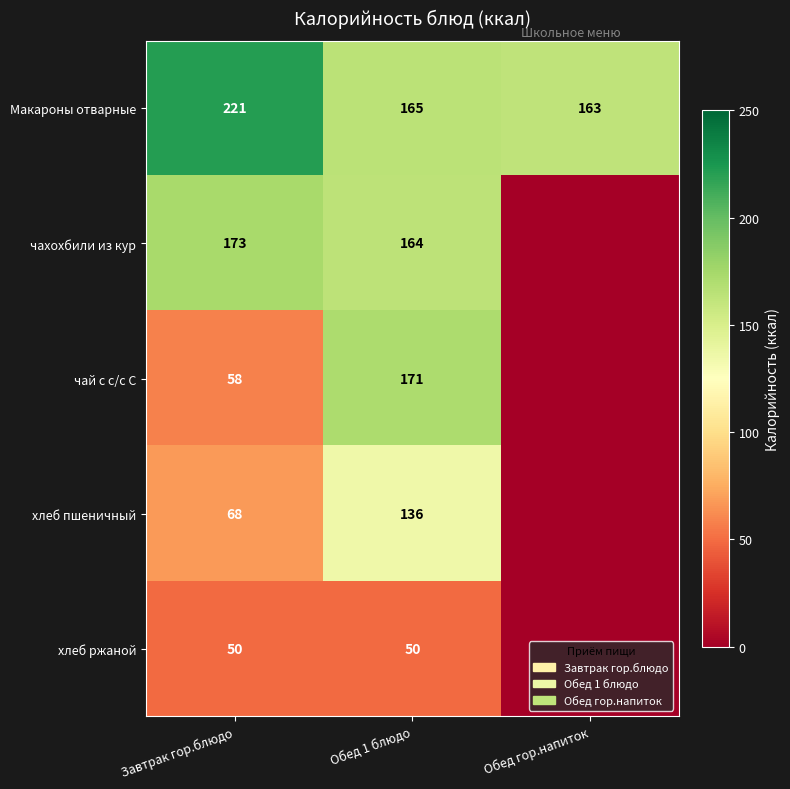

What is the average value of the Макароны отварные series?

183